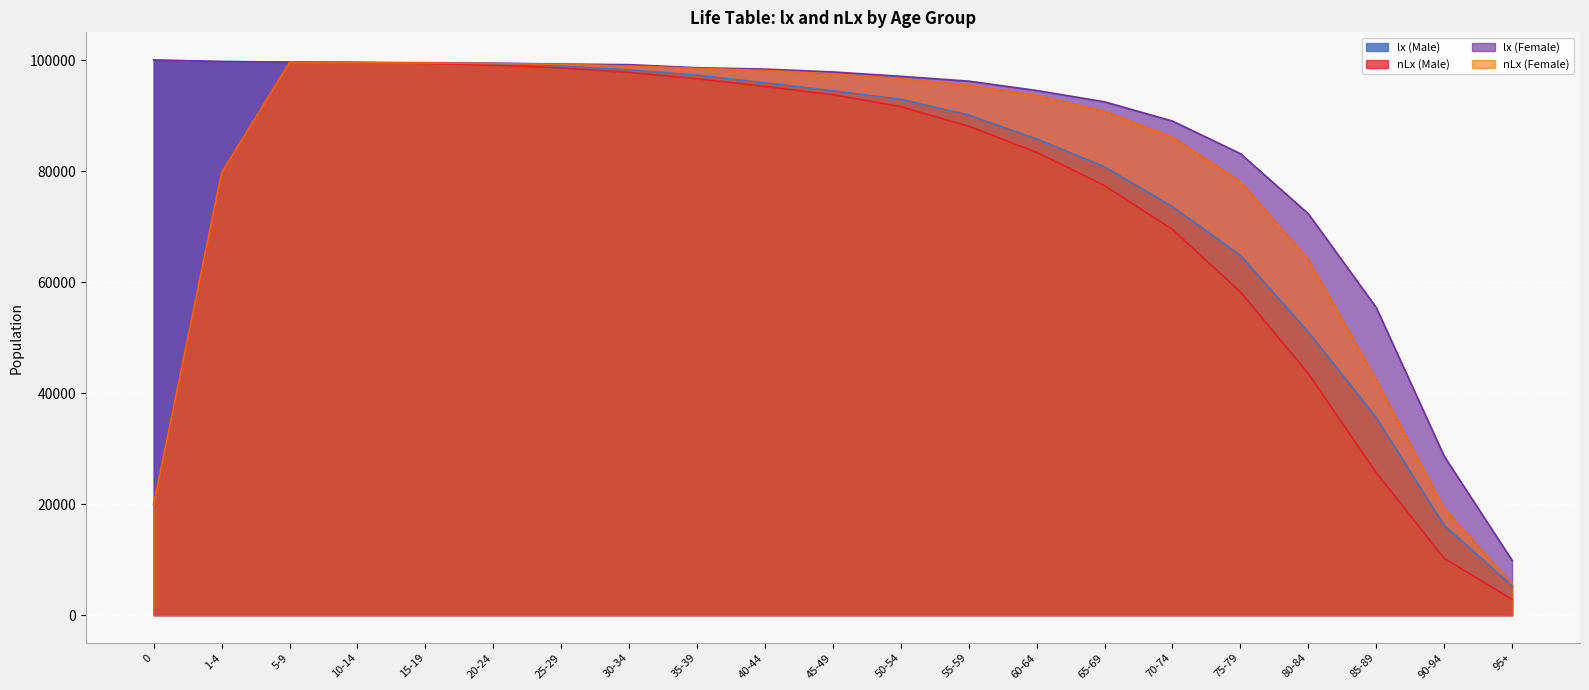

Between which two adjacent categories do nLx (Male) and lx (Female) first intersect?

1-4 and 5-9